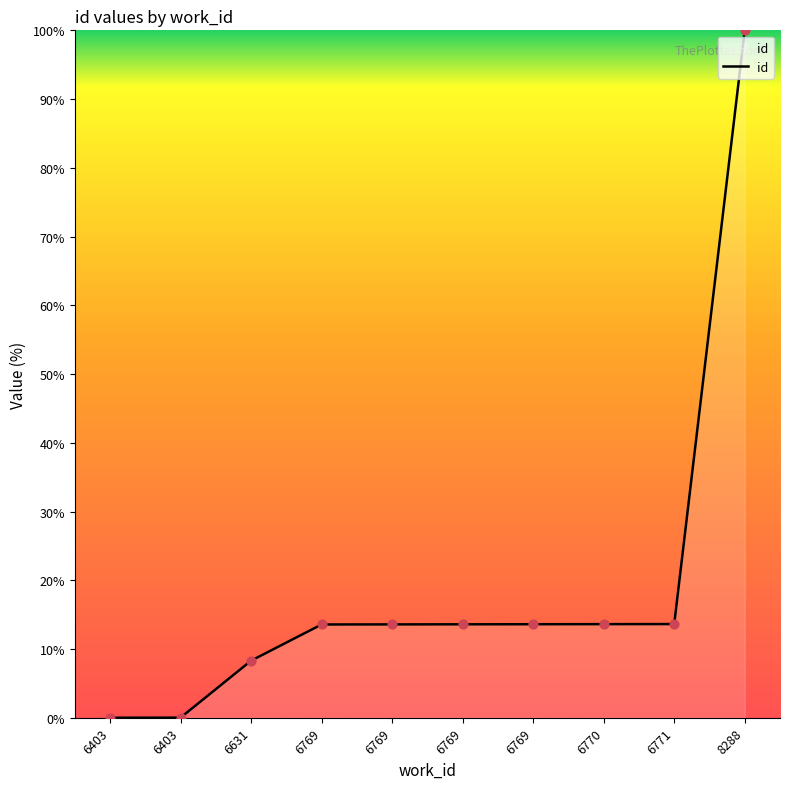

What is the change in value from 6403 to 6769?

+13.6